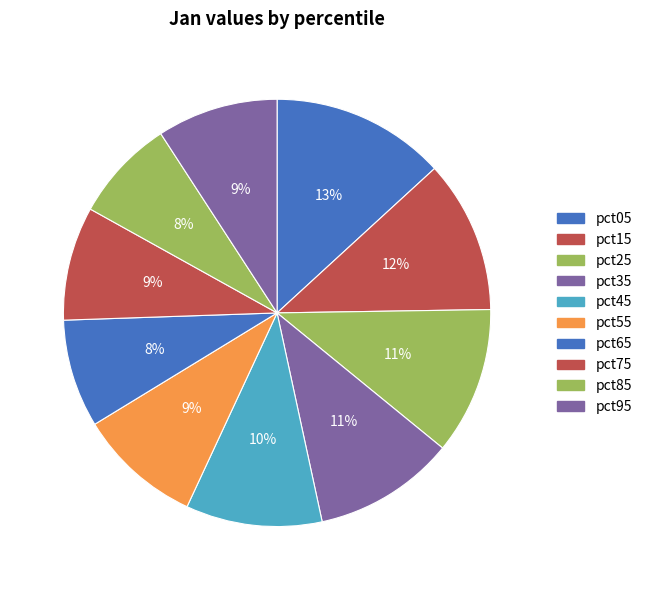

To the nearest percent, what percentage of the pie is pct95?

9%